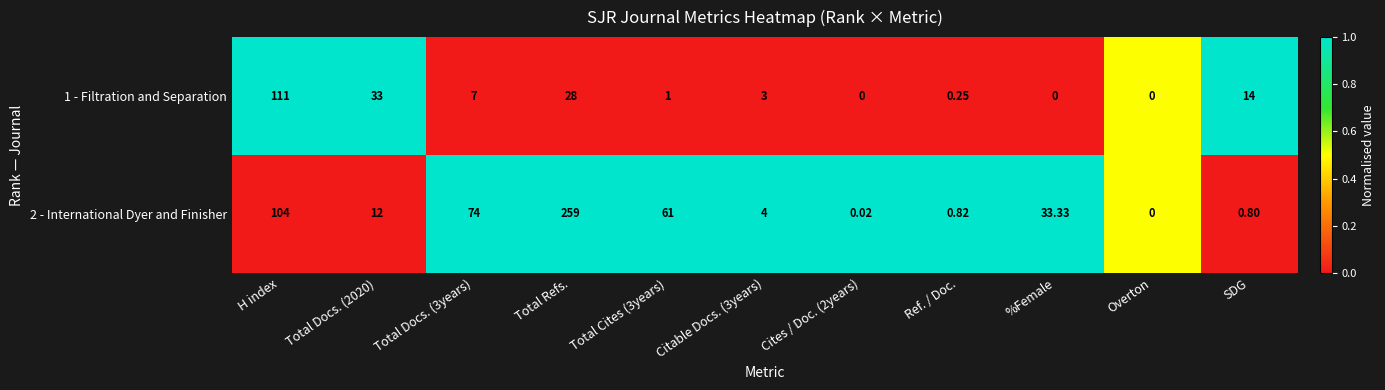

Where does the 1 - Filtration and Separation series first go above 3?

H index